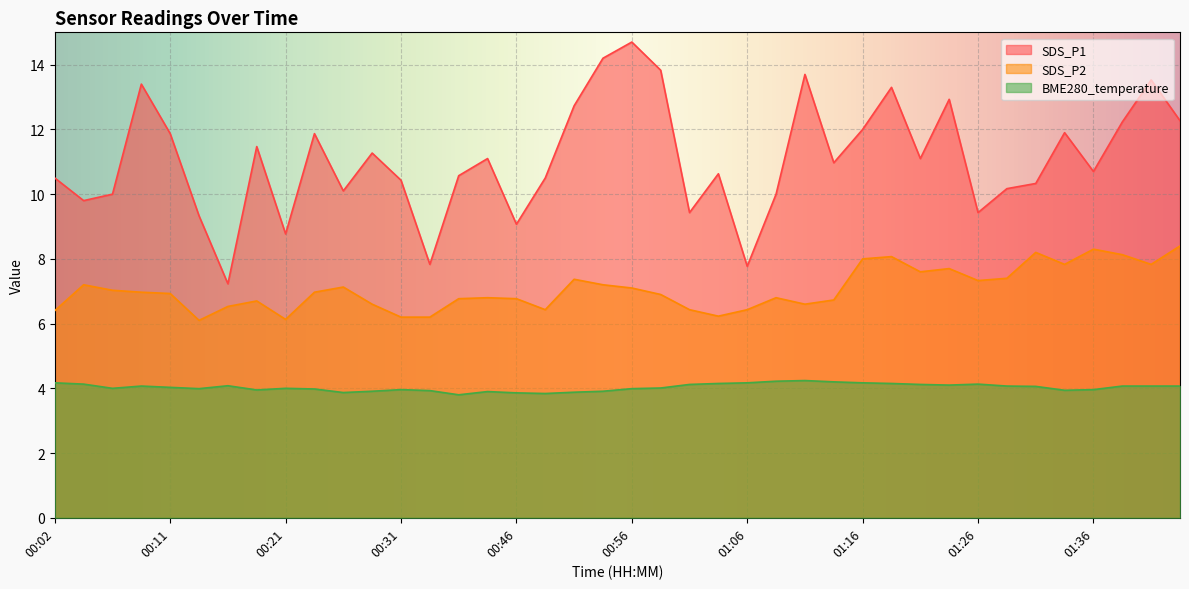

Count the number of categories in the chart.

40